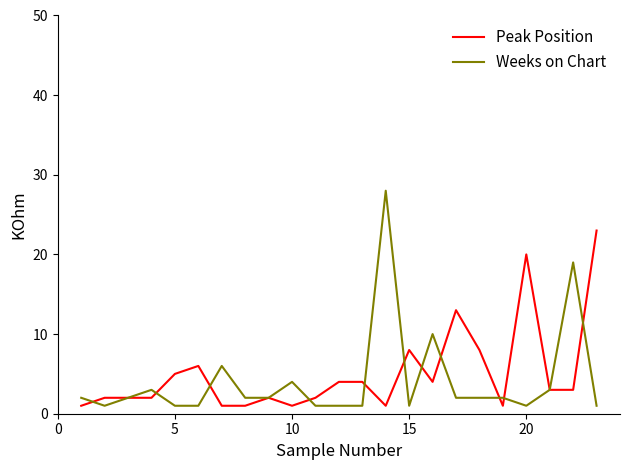

List the series in order of their peak value, lowest first.

Peak Position, Weeks on Chart